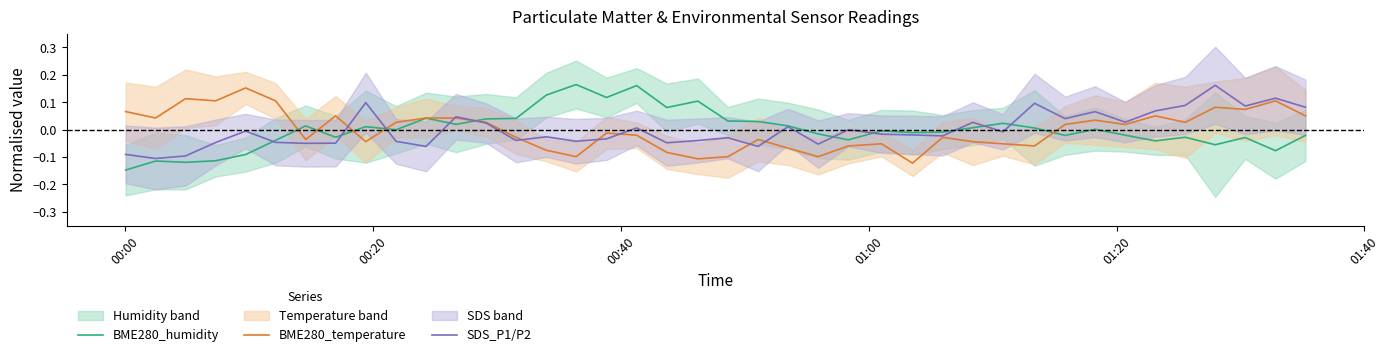

Does the chart have visible grid lines?

No